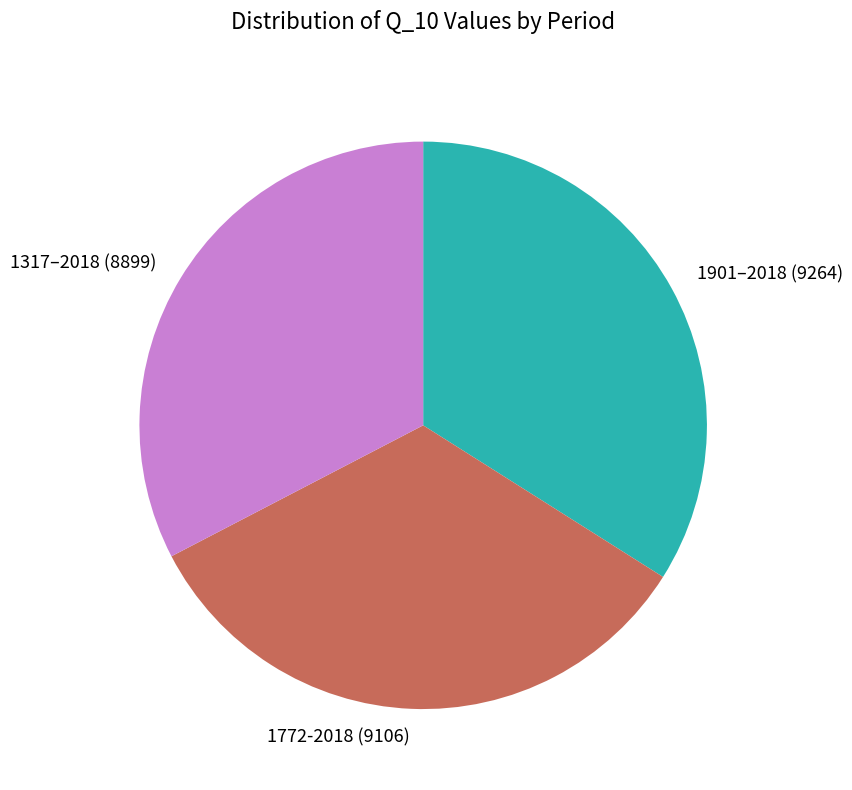

Combined, do 1317–2018 and 1901–2018 account for over 50%?

Yes